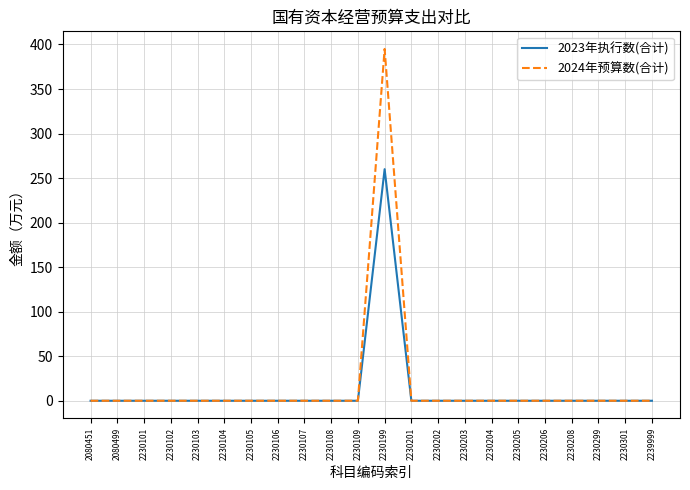

What is the sum of all 2024年预算数(合计) values?

395